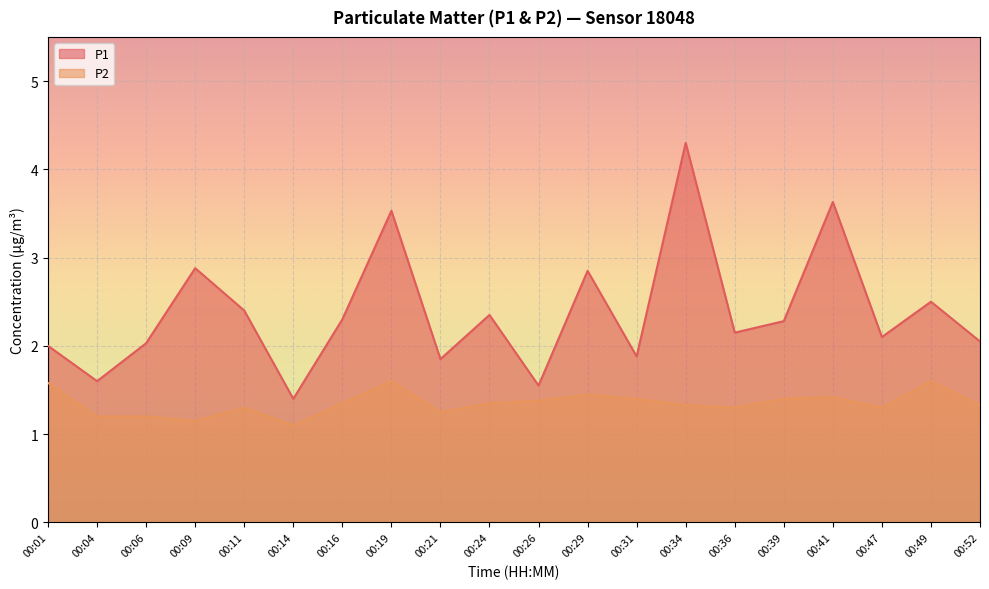

At which label does P1 first exceed 2?

00:06